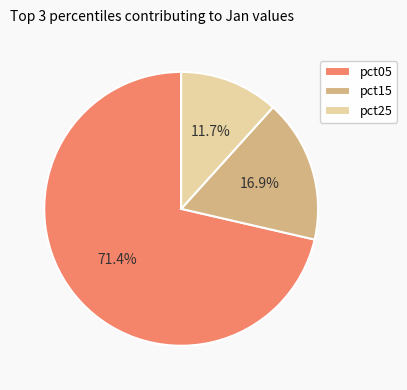

How many slices are in this pie chart?

3